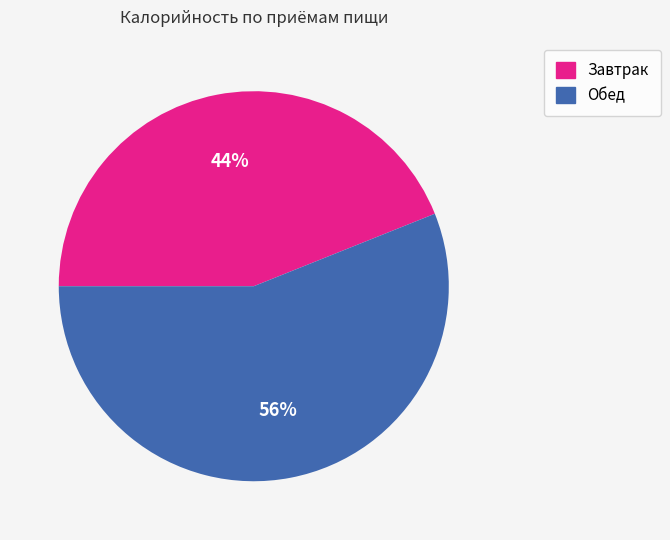

To the nearest percent, what is the difference between the largest and smallest slice percentages?

12%